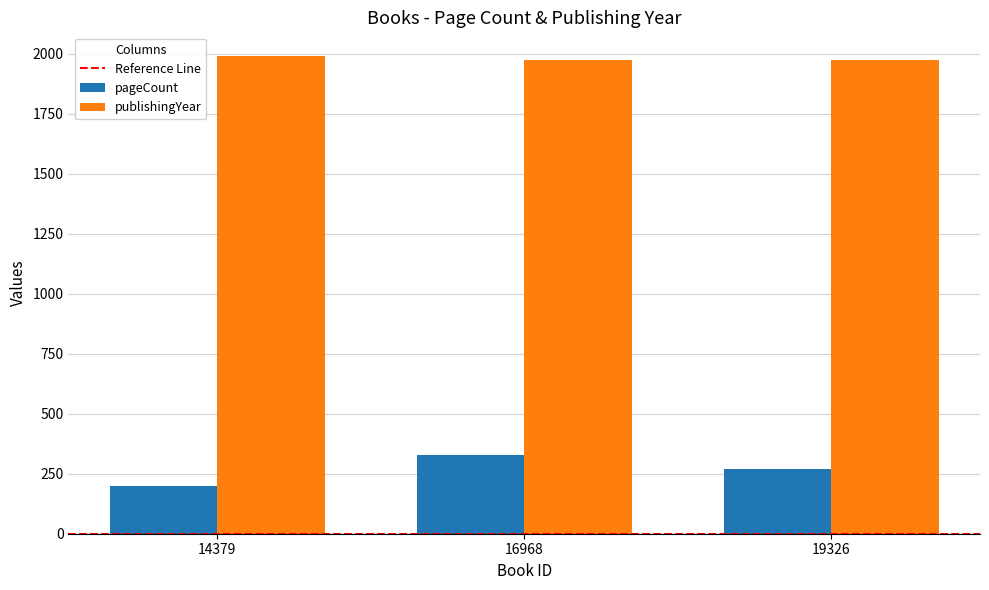

Reading left to right, transcribe all the data shown in this chart.

pageCount: 200	328	268
publishingYear: 1989	1974	1974